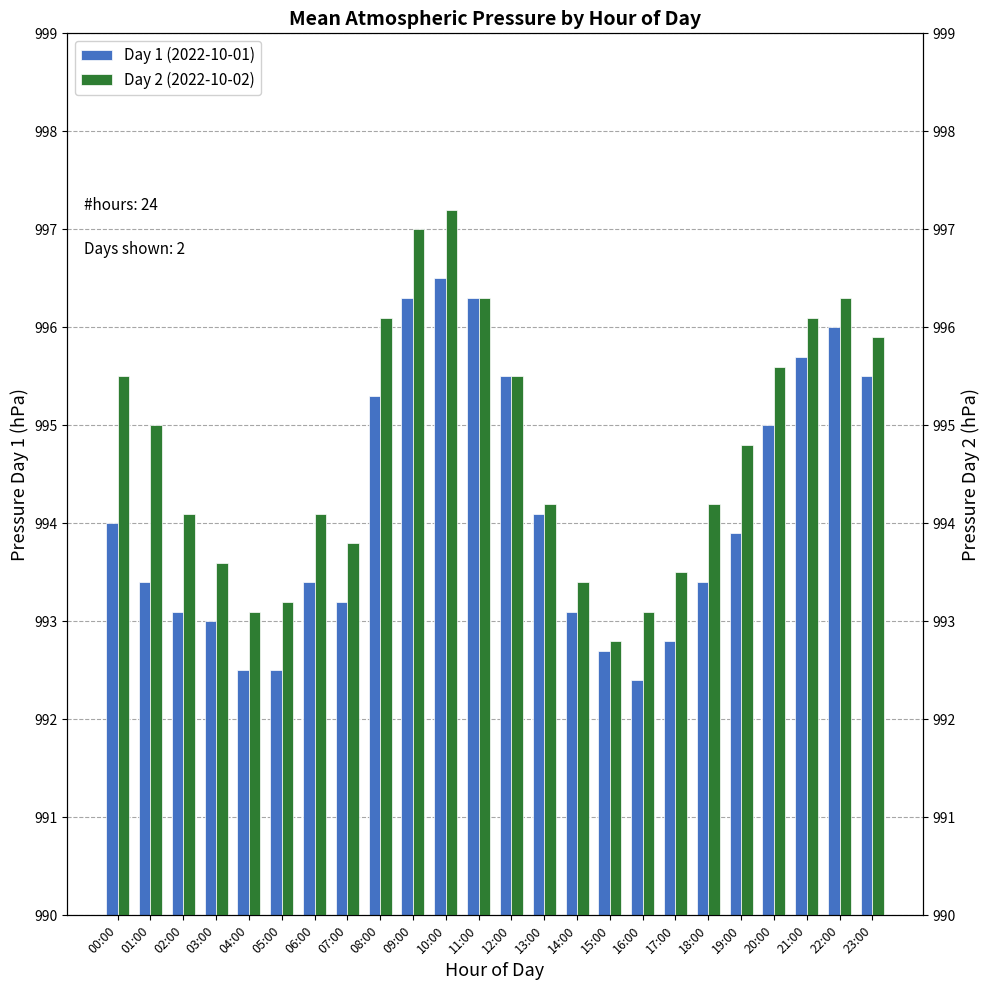

Which series has the widest spread of values?

Day 2 (2022-10-02)